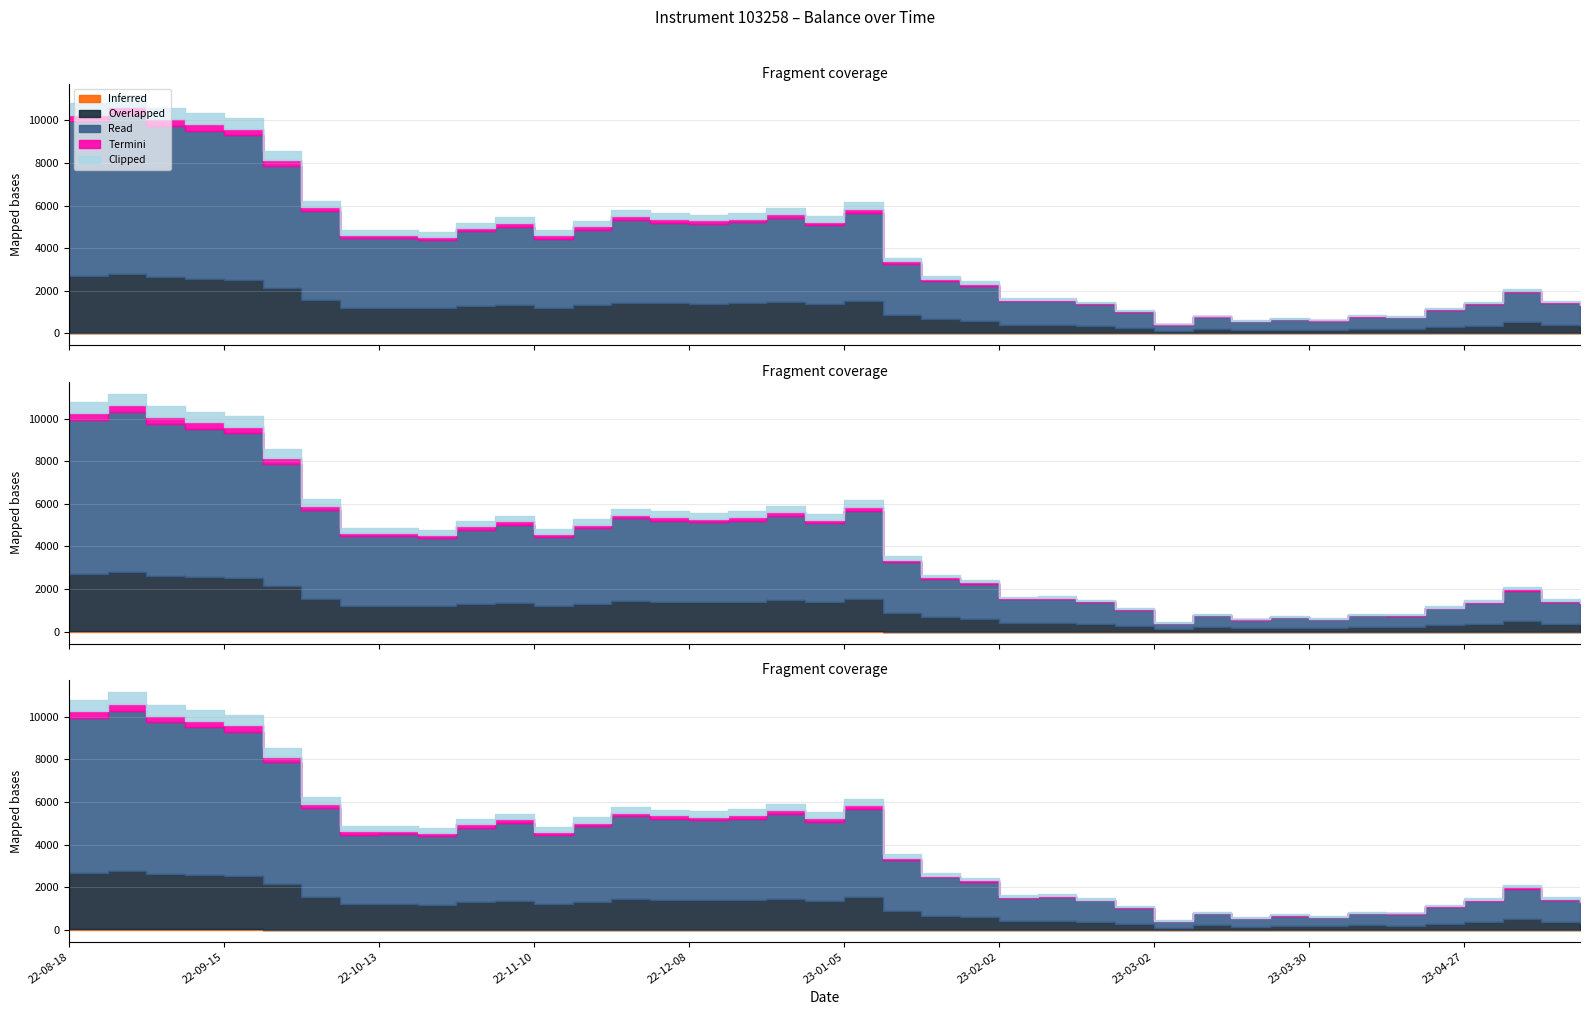

Which label corresponds to the largest value in the chart?

2022-08-25